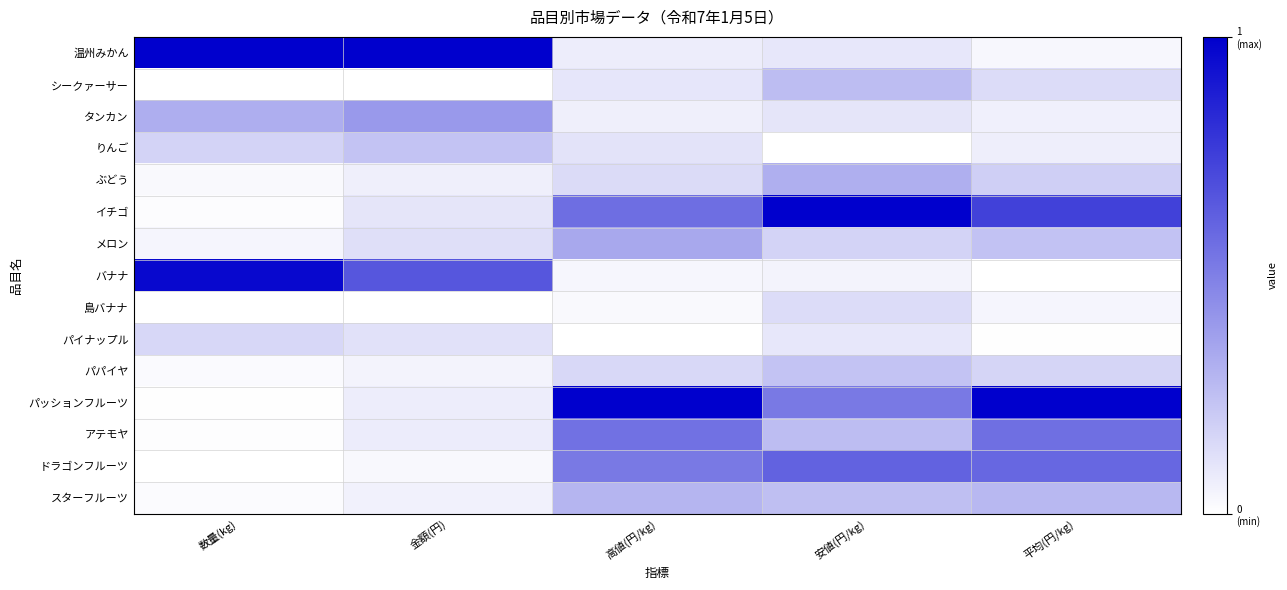

What is the total value across all series at 高値(円/kg)?

4.0